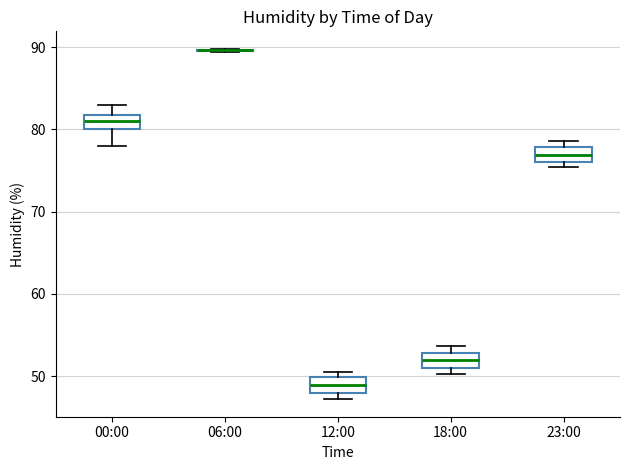

Reading left to right, transcribe this box plot: for each box, give where its median line is, the range the box spans, and where its two whiskers end, as read against the y-axis. The values are not printed on the chart, so give them approximately, as read against the axis.

00:00: median 81, box 80 to 82, whiskers 78 to 83
06:00: box collapsed to a line at 90, whiskers 89 to 90
12:00: median 49, box 48 to 50, whiskers 47 to 51
18:00: median 52, box 51 to 53, whiskers 50 to 54
23:00: median 77, box 76 to 78, whiskers 75 to 79